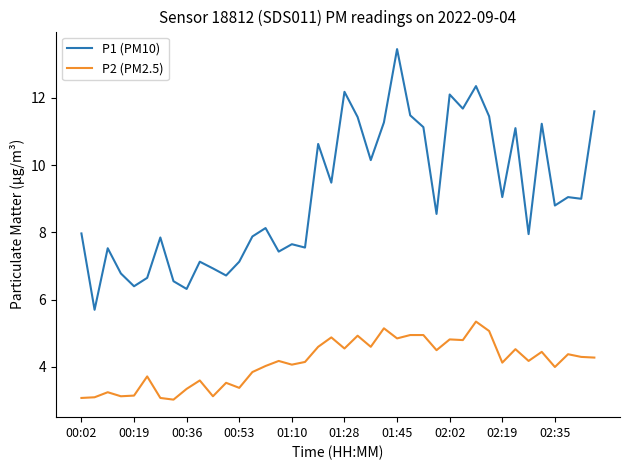

What is the lowest value of the P2 (PM2.5) series?

3.0